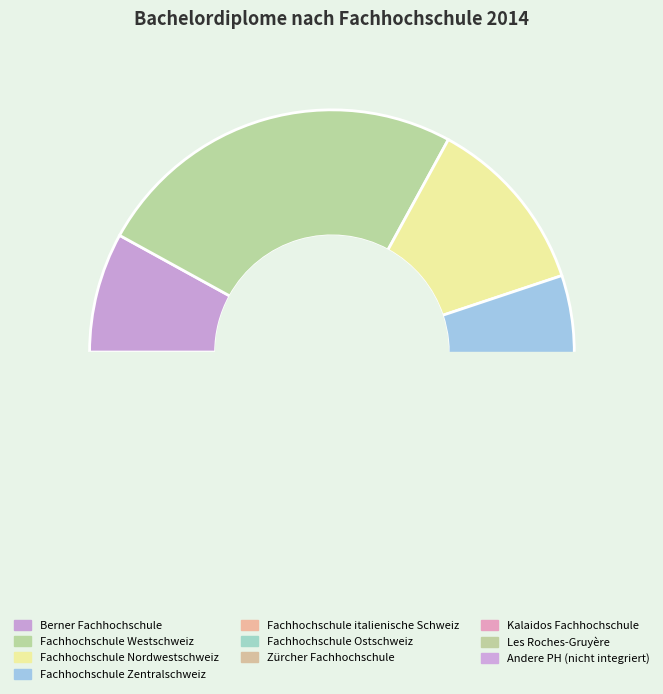

What is the ratio of the value at Fachhochschule Westschweiz to the value at Fachhochschule italienische Schweiz?

6.0